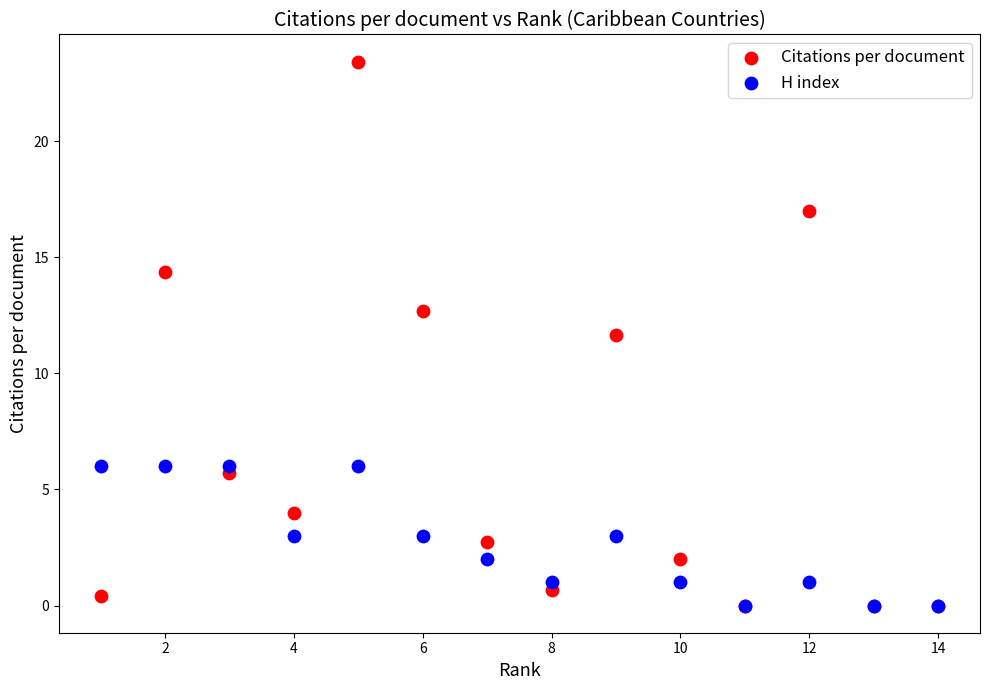

Which series has the widest spread of Y values?

Citations per document